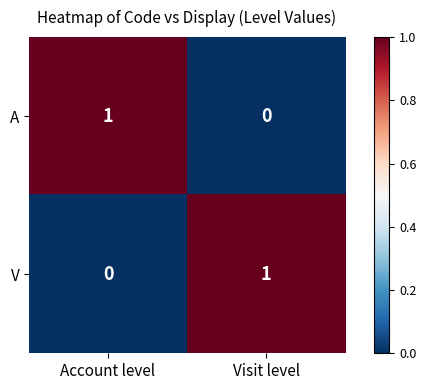

At which label does V reach its peak?

Visit level